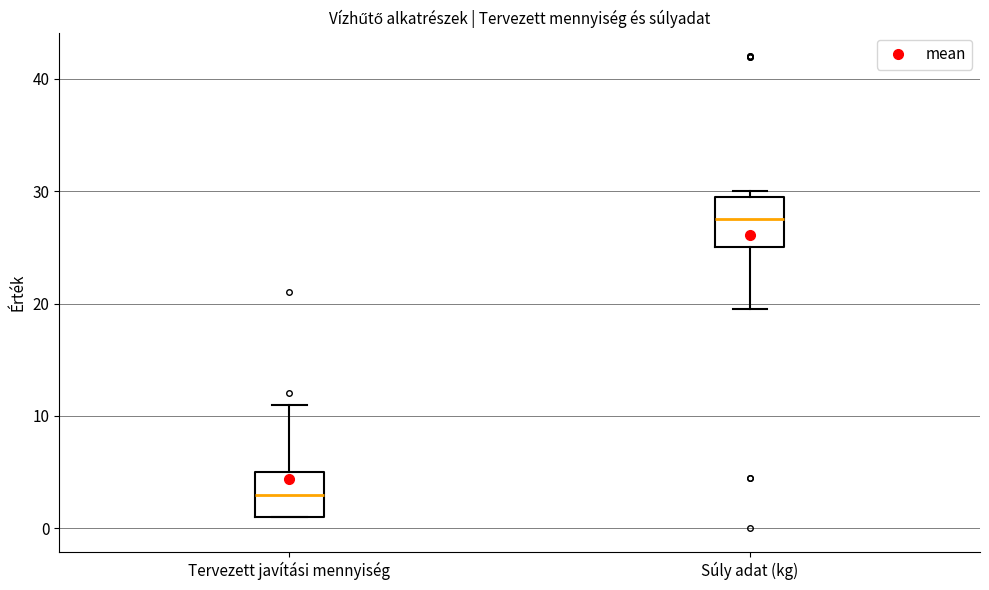

Reading left to right, transcribe this box plot: for each box, give where its median line is, the range the box spans, and where its two whiskers end, as read against the y-axis. The values are not printed on the chart, so give them approximately, as read against the axis.

Tervezett javítási mennyiség: median 3, box 1 to 5, whiskers 1 to 11
Súly adat (kg): median 28, box 25 to 30, whiskers 20 to 30 (just above the box's upper edge)